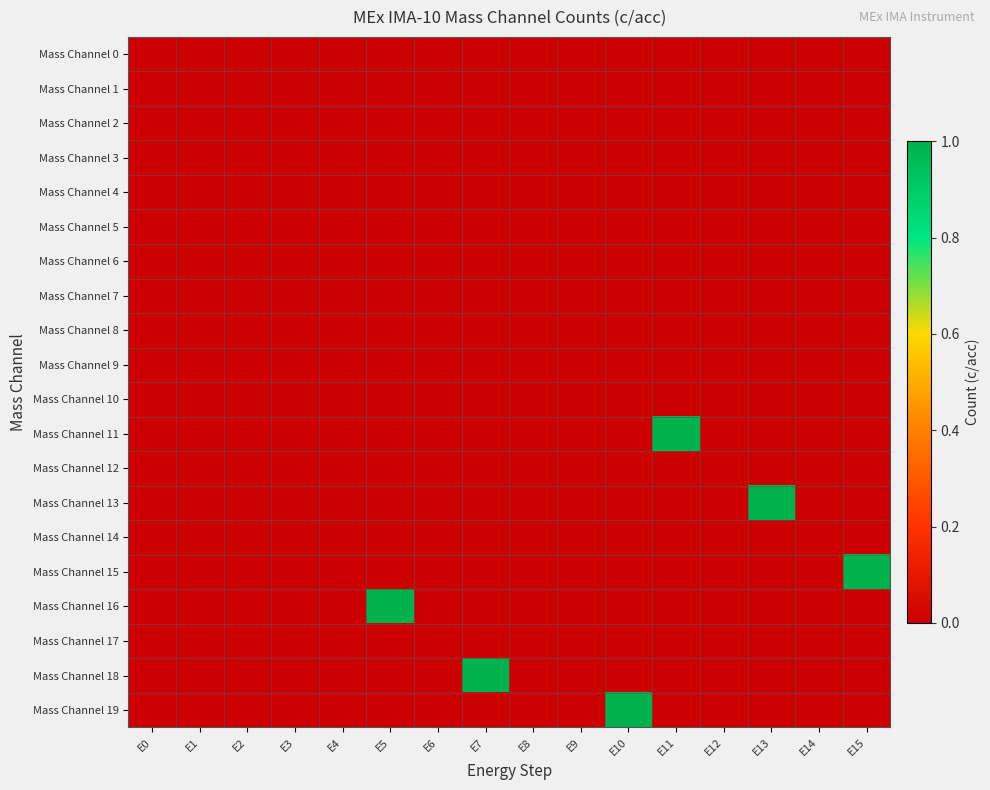

Reading left to right, what are all the values shown in this chart?

Mass Channel 0: E0=0	E1=0	E2=0	E3=0	E4=0	E5=0	E6=0	E7=0	E8=0	E9=0	E10=0	E11=0	E12=0	E13=0	E14=0	E15=0
Mass Channel 1: E0=0	E1=0	E2=0	E3=0	E4=0	E5=0	E6=0	E7=0	E8=0	E9=0	E10=0	E11=0	E12=0	E13=0	E14=0	E15=0
Mass Channel 2: E0=0	E1=0	E2=0	E3=0	E4=0	E5=0	E6=0	E7=0	E8=0	E9=0	E10=0	E11=0	E12=0	E13=0	E14=0	E15=0
Mass Channel 3: E0=0	E1=0	E2=0	E3=0	E4=0	E5=0	E6=0	E7=0	E8=0	E9=0	E10=0	E11=0	E12=0	E13=0	E14=0	E15=0
Mass Channel 4: E0=0	E1=0	E2=0	E3=0	E4=0	E5=0	E6=0	E7=0	E8=0	E9=0	E10=0	E11=0	E12=0	E13=0	E14=0	E15=0
Mass Channel 5: E0=0	E1=0	E2=0	E3=0	E4=0	E5=0	E6=0	E7=0	E8=0	E9=0	E10=0	E11=0	E12=0	E13=0	E14=0	E15=0
Mass Channel 6: E0=0	E1=0	E2=0	E3=0	E4=0	E5=0	E6=0	E7=0	E8=0	E9=0	E10=0	E11=0	E12=0	E13=0	E14=0	E15=0
Mass Channel 7: E0=0	E1=0	E2=0	E3=0	E4=0	E5=0	E6=0	E7=0	E8=0	E9=0	E10=0	E11=0	E12=0	E13=0	E14=0	E15=0
Mass Channel 8: E0=0	E1=0	E2=0	E3=0	E4=0	E5=0	E6=0	E7=0	E8=0	E9=0	E10=0	E11=0	E12=0	E13=0	E14=0	E15=0
Mass Channel 9: E0=0	E1=0	E2=0	E3=0	E4=0	E5=0	E6=0	E7=0	E8=0	E9=0	E10=0	E11=0	E12=0	E13=0	E14=0	E15=0
Mass Channel 10: E0=0	E1=0	E2=0	E3=0	E4=0	E5=0	E6=0	E7=0	E8=0	E9=0	E10=0	E11=0	E12=0	E13=0	E14=0	E15=0
Mass Channel 11: E0=0	E1=0	E2=0	E3=0	E4=0	E5=0	E6=0	E7=0	E8=0	E9=0	E10=0	E11=1	E12=0	E13=0	E14=0	E15=0
Mass Channel 12: E0=0	E1=0	E2=0	E3=0	E4=0	E5=0	E6=0	E7=0	E8=0	E9=0	E10=0	E11=0	E12=0	E13=0	E14=0	E15=0
Mass Channel 13: E0=0	E1=0	E2=0	E3=0	E4=0	E5=0	E6=0	E7=0	E8=0	E9=0	E10=0	E11=0	E12=0	E13=1	E14=0	E15=0
Mass Channel 14: E0=0	E1=0	E2=0	E3=0	E4=0	E5=0	E6=0	E7=0	E8=0	E9=0	E10=0	E11=0	E12=0	E13=0	E14=0	E15=0
Mass Channel 15: E0=0	E1=0	E2=0	E3=0	E4=0	E5=0	E6=0	E7=0	E8=0	E9=0	E10=0	E11=0	E12=0	E13=0	E14=0	E15=1
Mass Channel 16: E0=0	E1=0	E2=0	E3=0	E4=0	E5=1	E6=0	E7=0	E8=0	E9=0	E10=0	E11=0	E12=0	E13=0	E14=0	E15=0
Mass Channel 17: E0=0	E1=0	E2=0	E3=0	E4=0	E5=0	E6=0	E7=0	E8=0	E9=0	E10=0	E11=0	E12=0	E13=0	E14=0	E15=0
Mass Channel 18: E0=0	E1=0	E2=0	E3=0	E4=0	E5=0	E6=0	E7=1	E8=0	E9=0	E10=0	E11=0	E12=0	E13=0	E14=0	E15=0
Mass Channel 19: E0=0	E1=0	E2=0	E3=0	E4=0	E5=0	E6=0	E7=0	E8=0	E9=0	E10=1	E11=0	E12=0	E13=0	E14=0	E15=0